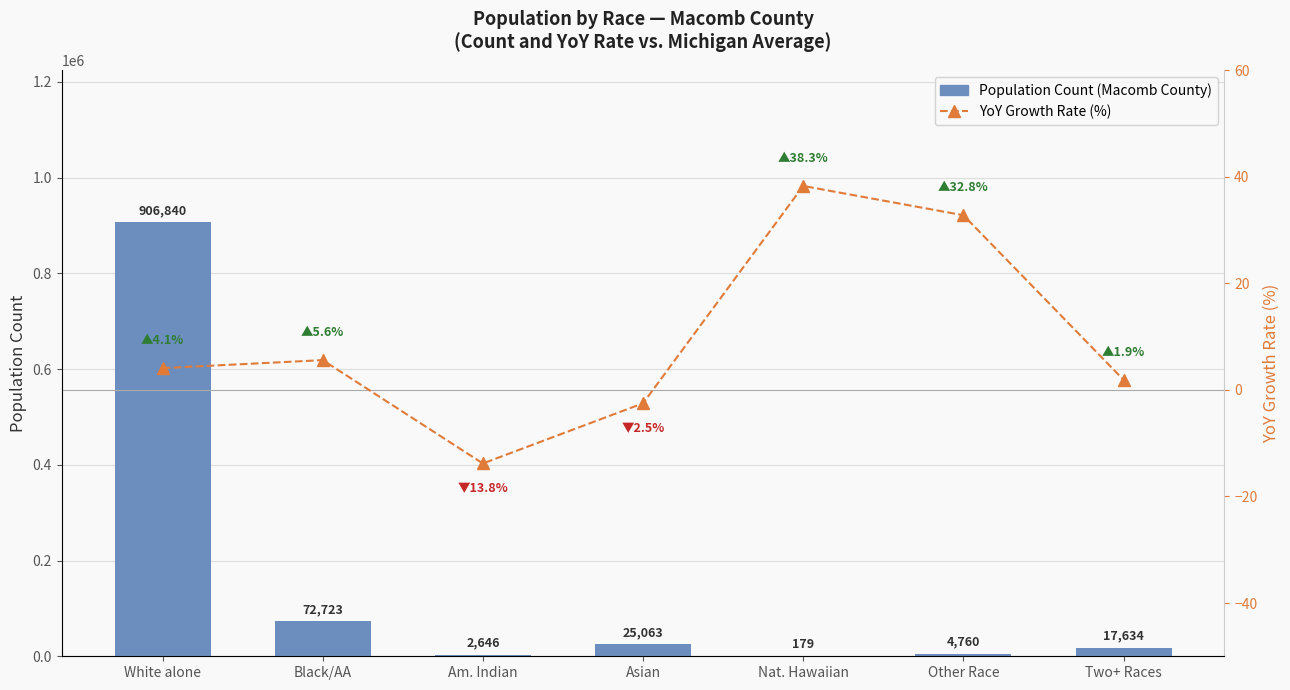

Are the bars grouped side by side (vs. stacked)?

Yes